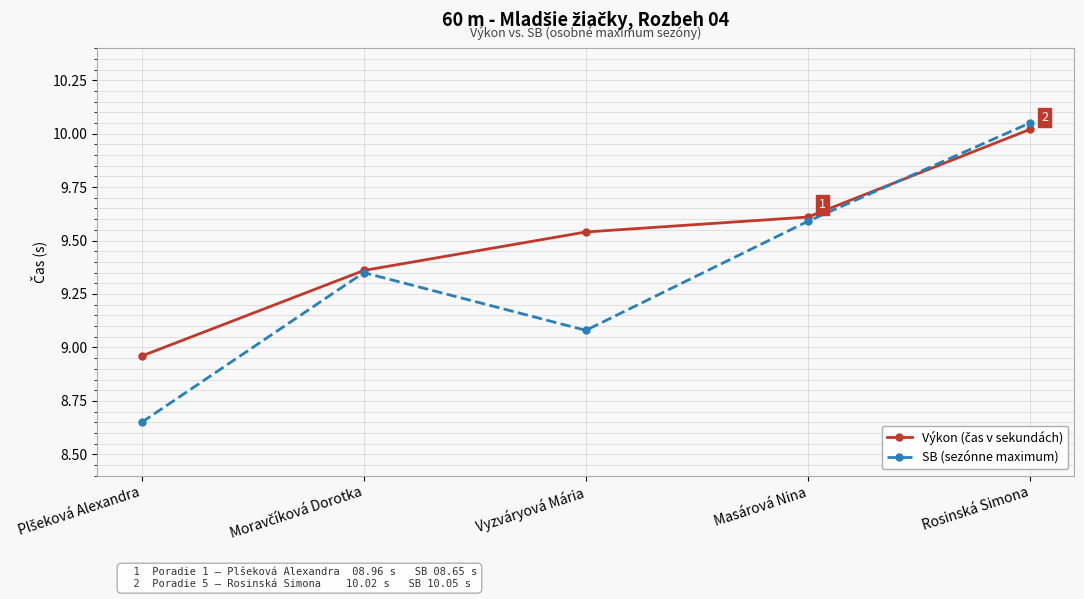

How many data points does each series have?

5